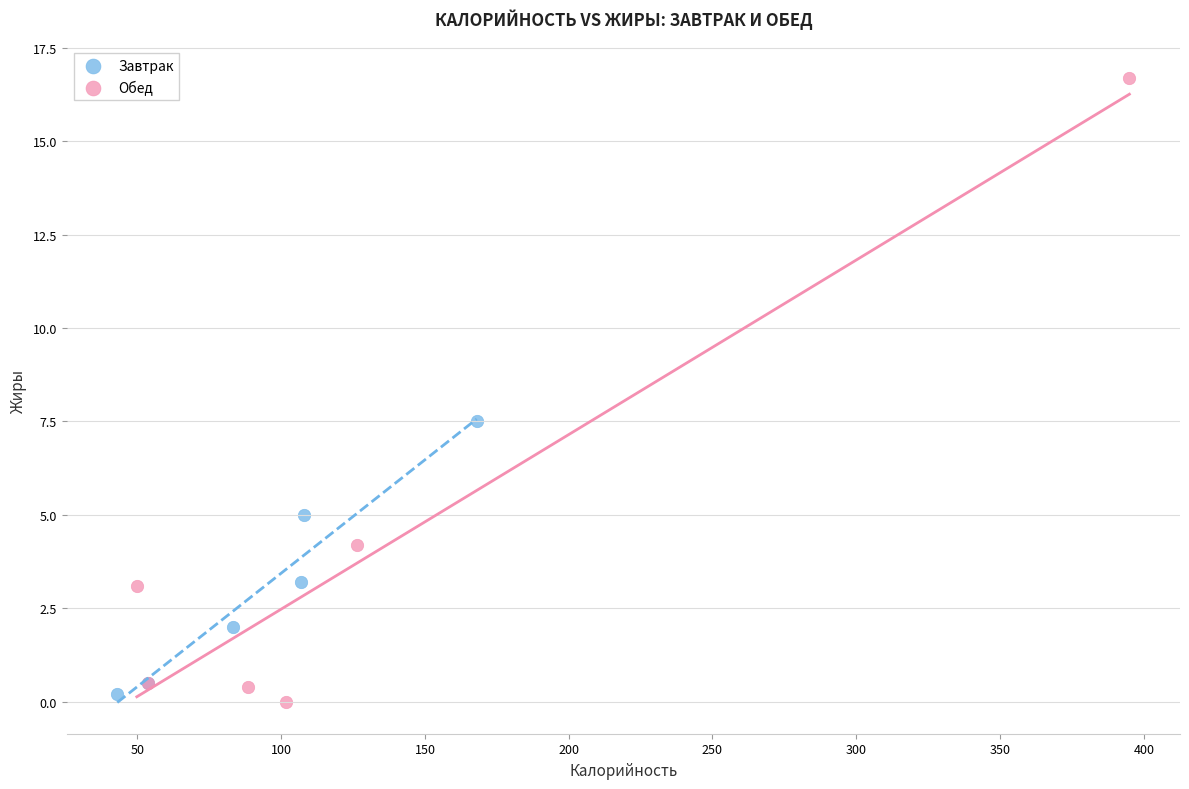

Which series contains the highest Y value?

Обед